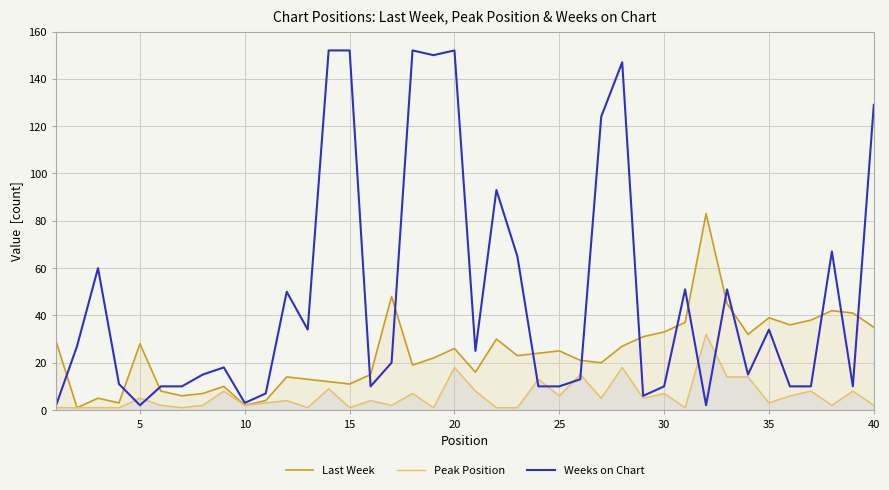

Is the value of Last Week at 10 greater than the value of Weeks on Chart at 20?

No